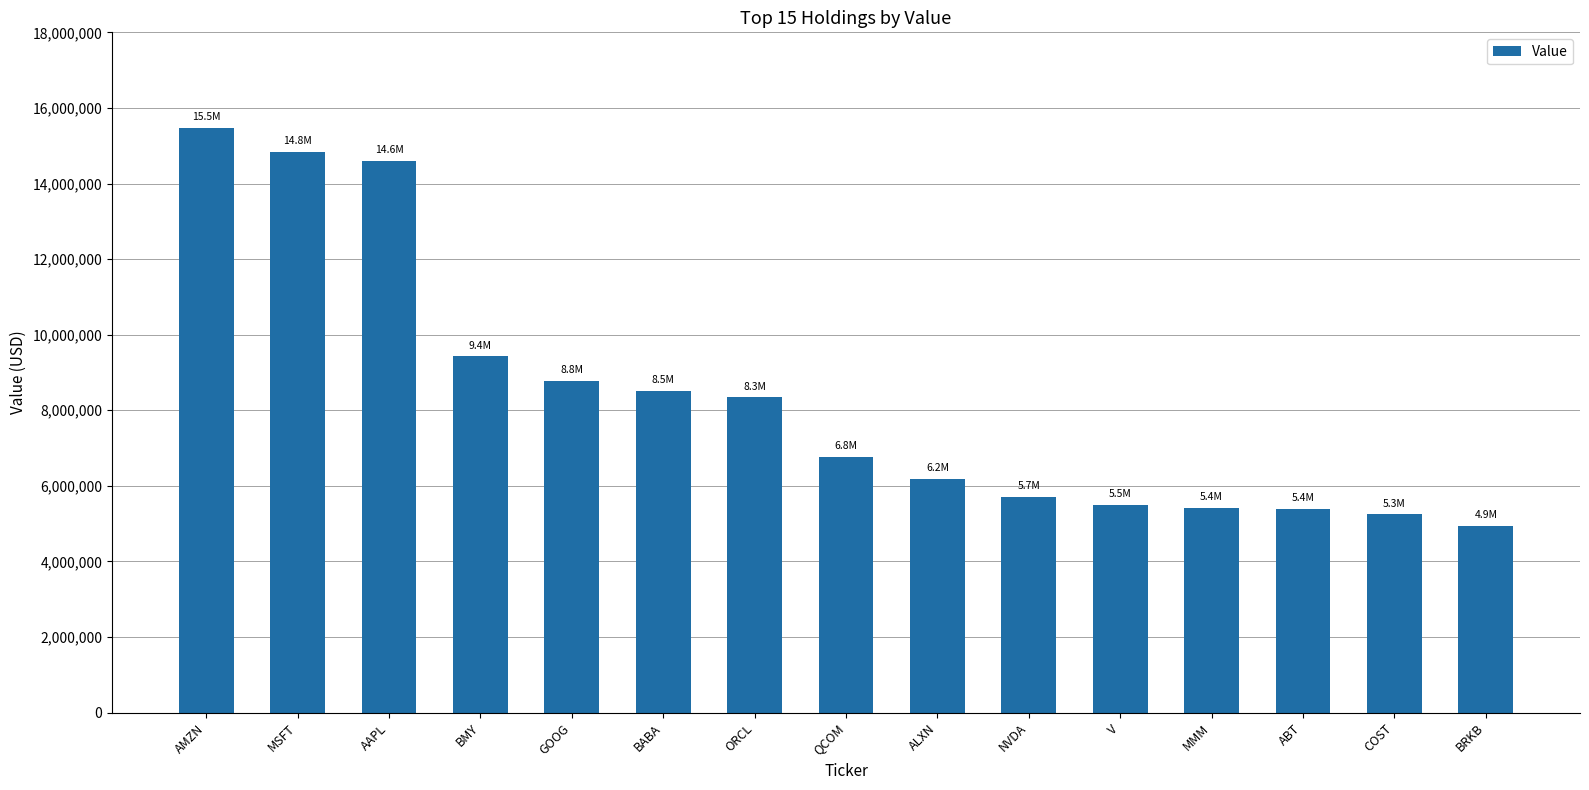

What is the difference between the values at BABA and QCOM?

1749000